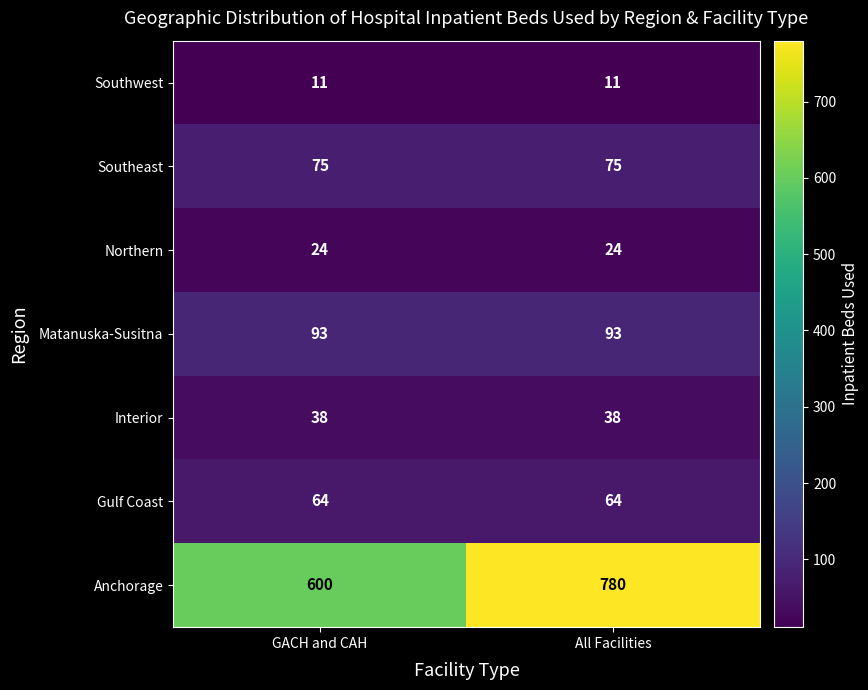

Is the value of Matanuska-Susitna at GACH and CAH greater than the value of Interior at GACH and CAH?

Yes